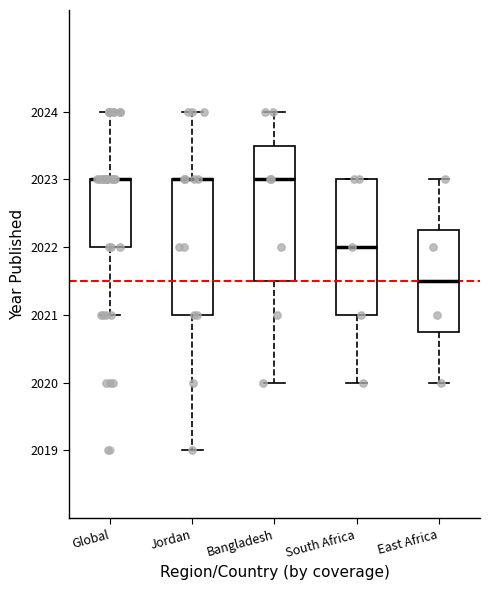

Reading left to right, transcribe this box plot: for each box, give where its median line is, the range the box spans, and where its two whiskers end, as read against the y-axis. The values are not printed on the chart, so give them approximately, as read against the axis.

Global: median 2023.0 (drawn on the box's upper edge), box 2022.0 to 2023.0, whiskers 2021.0 to 2024.0
Jordan: median 2023.0 (drawn on the box's upper edge), box 2021.0 to 2023.0, whiskers 2019.0 to 2024.0
Bangladesh: median 2023.0, box 2021.5 to 2023.5, whiskers 2020.0 to 2024.0
South Africa: median 2022.0, box 2021.0 to 2023.0, whiskers 2020.0 to 2023.0
East Africa: median 2021.5, box 2020.8 to 2022.3, whiskers 2020.0 to 2023.0